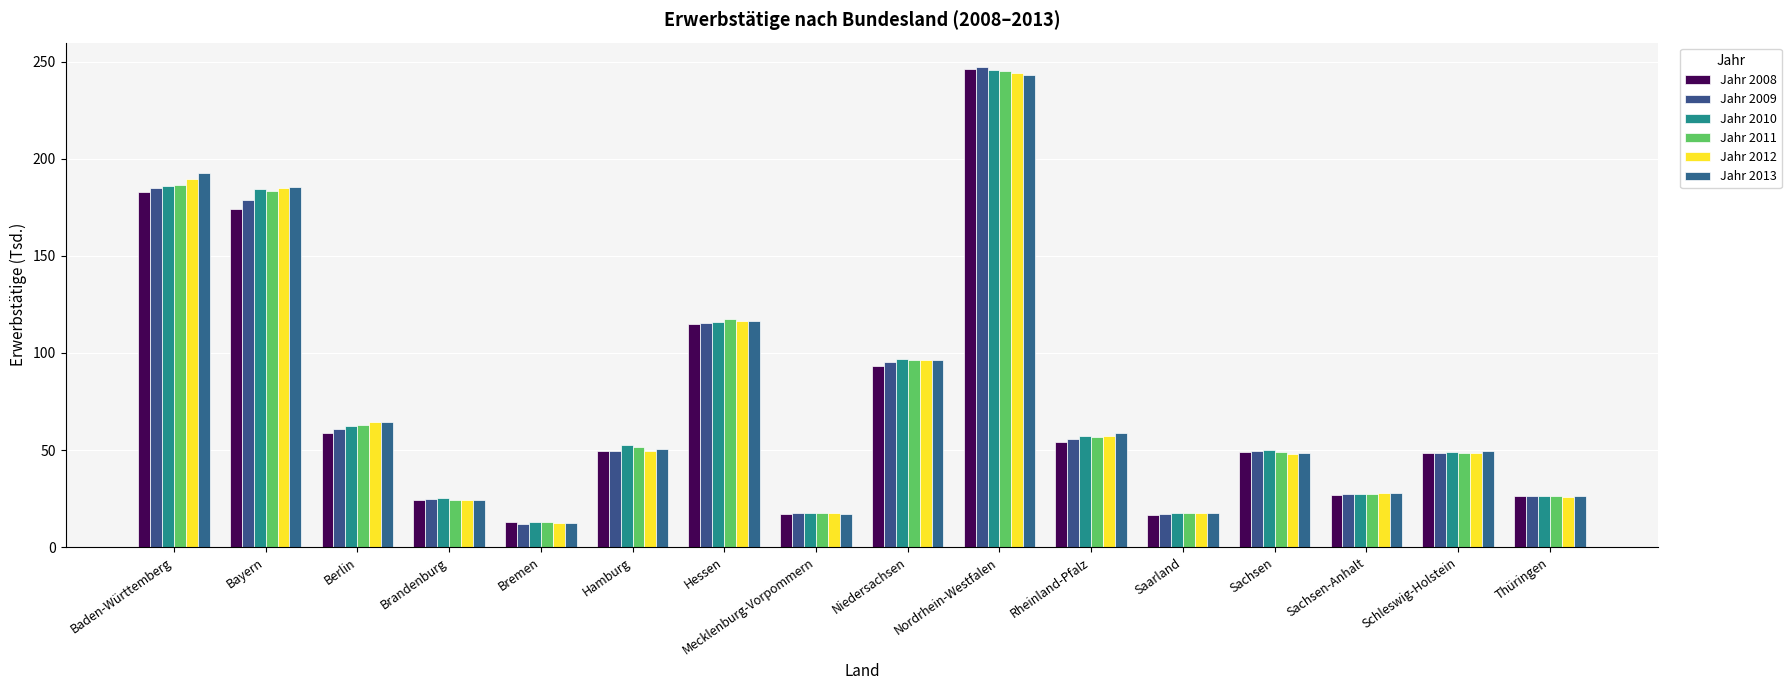

Rank the series at Rheinland-Pfalz from highest to lowest value.

Jahr 2013, Jahr 2012, Jahr 2010, Jahr 2011, Jahr 2009, Jahr 2008